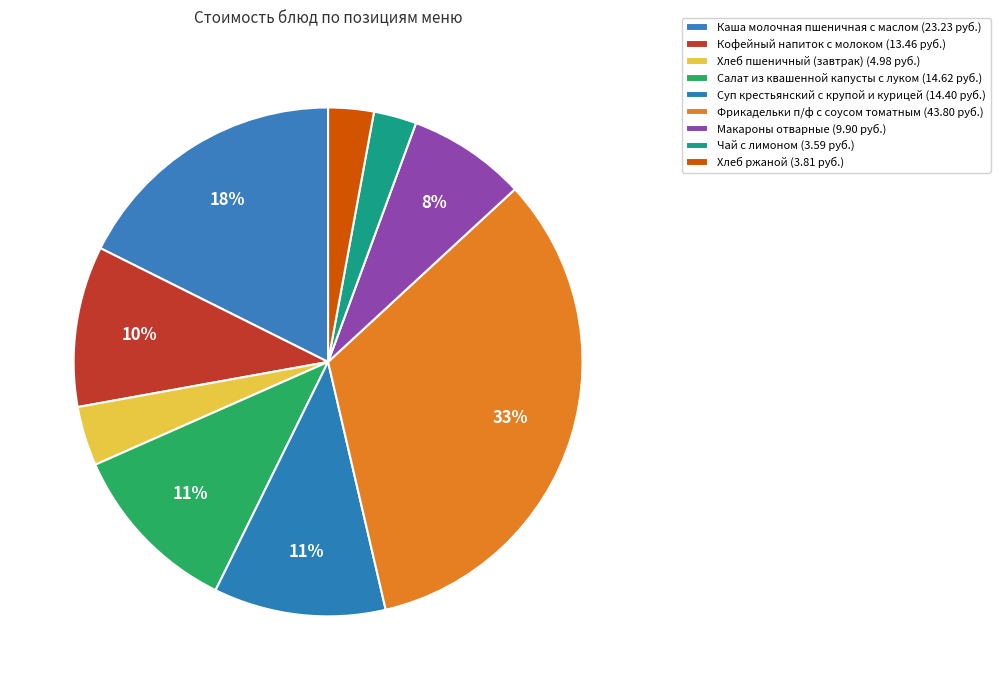

Count the number of slices in the pie.

9